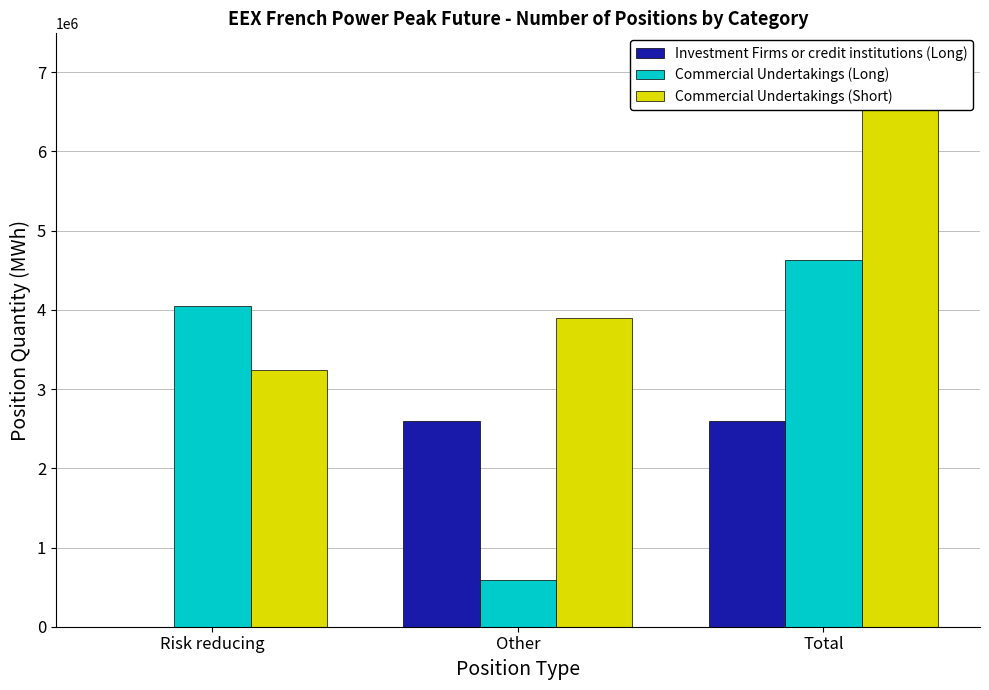

What is the difference between the maximum and minimum values in the Investment Firms or credit institutions (Long) series?

2593104